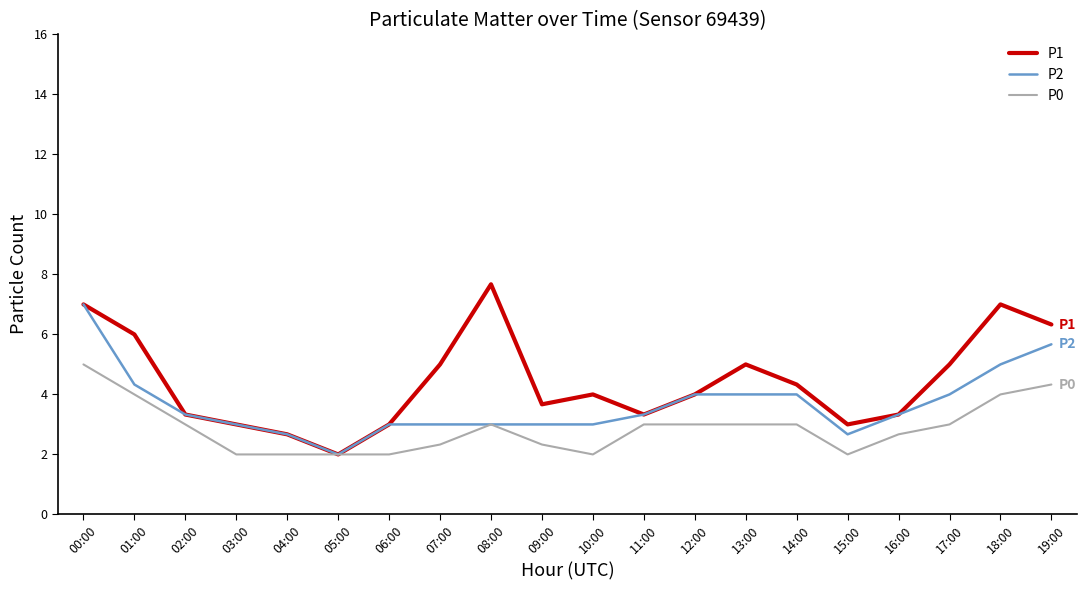

The value of P0 at 06:00 is 1.0. True or false?

False